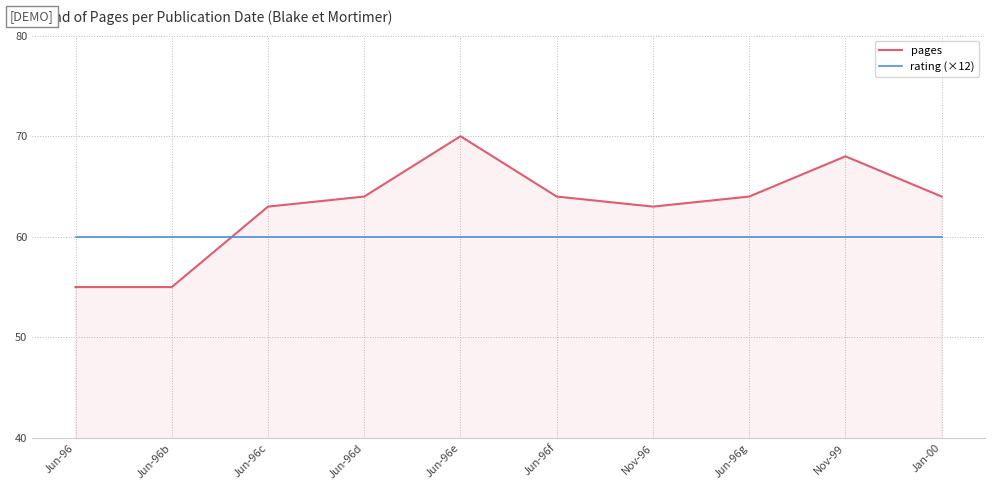

What position from the right is Jun-96b?

9